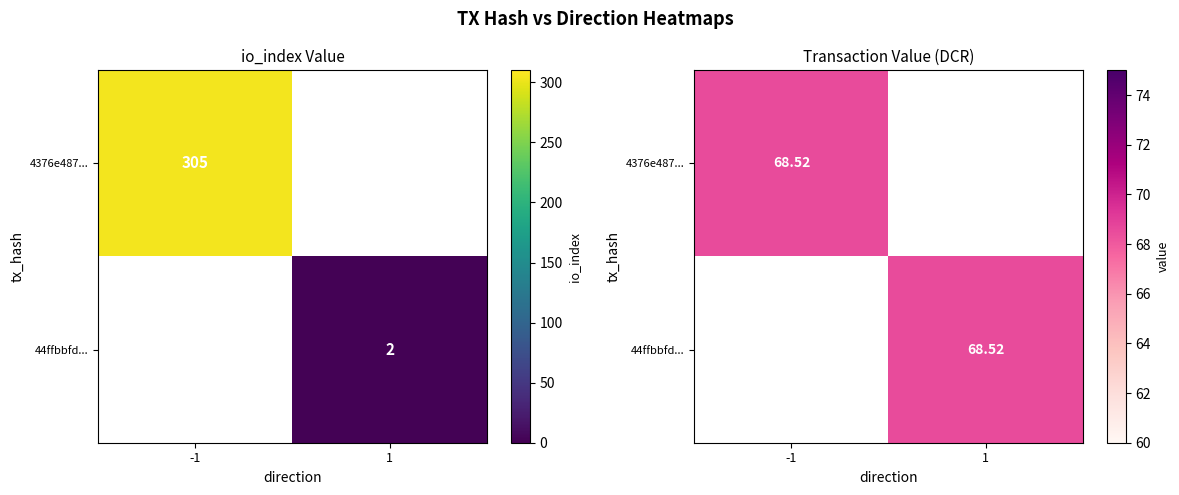

What is the approximate value of 44ffbbfd3210c4f90c0b22c078fdbf997c3a60d at io_index?

2